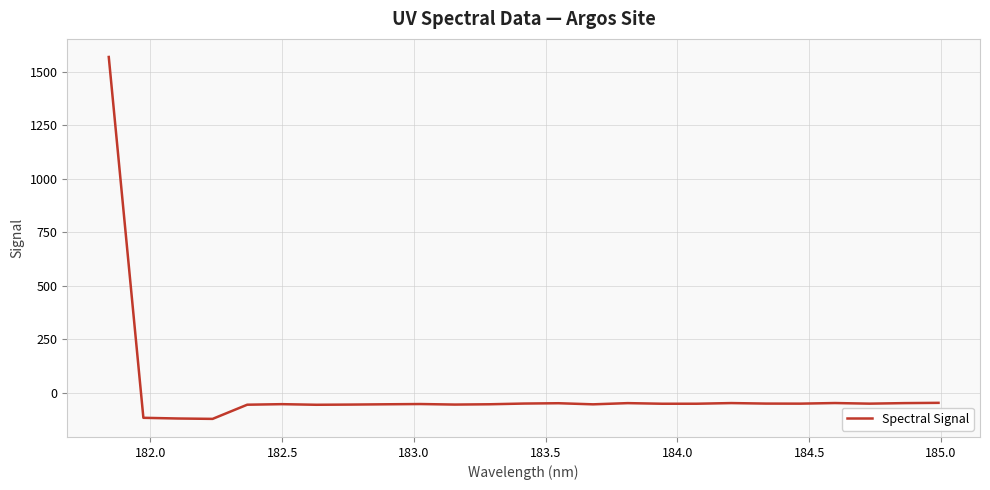

What is the difference between the maximum and minimum values?

1691.2